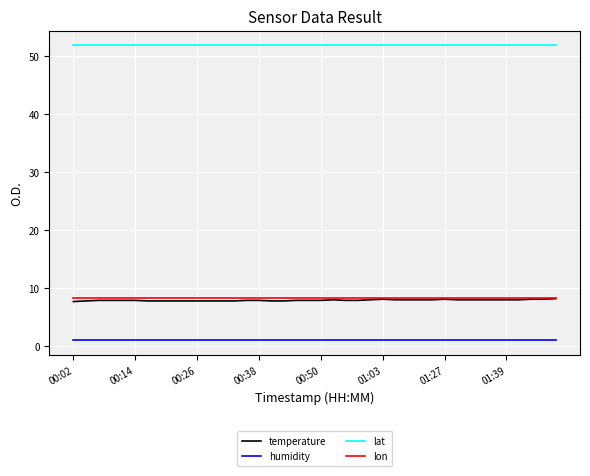

True or false: lat and humidity cross at least once.

False